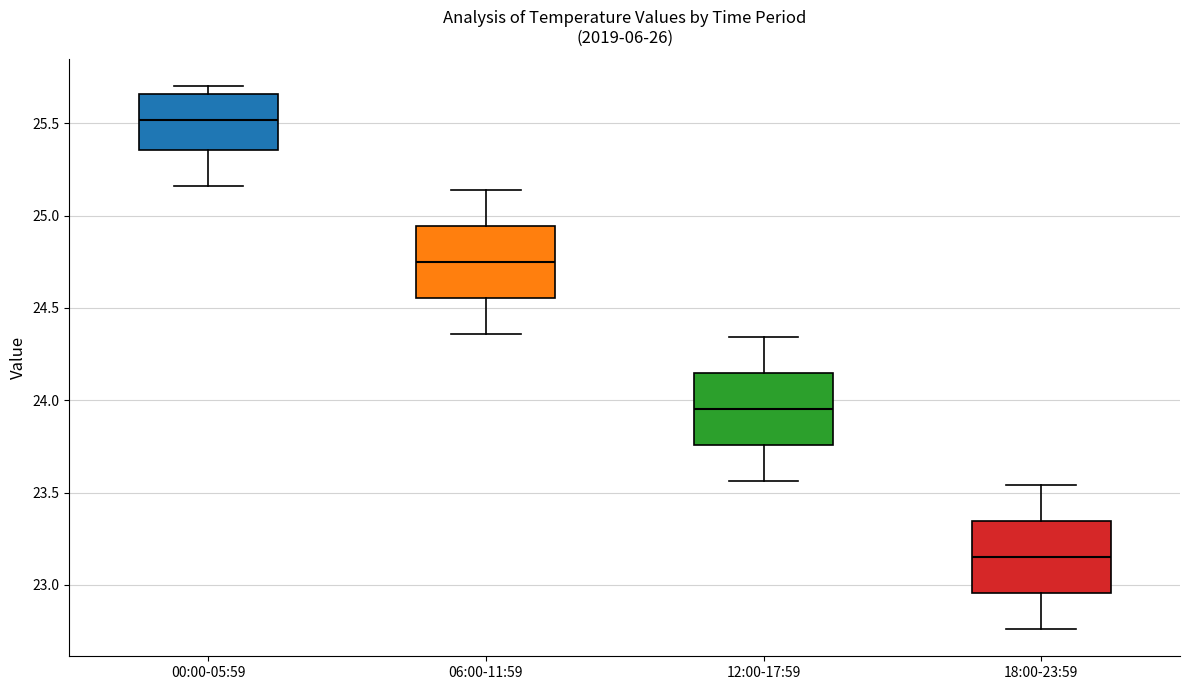

Which box's median line is the lowest?

18:00-23:59